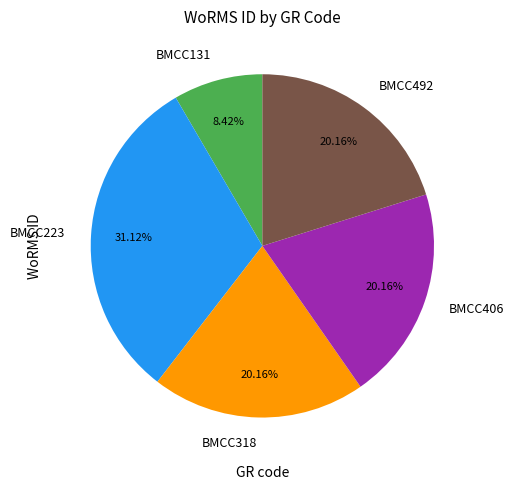

What percentage is the BMCC223 slice, to the nearest percent?

31%